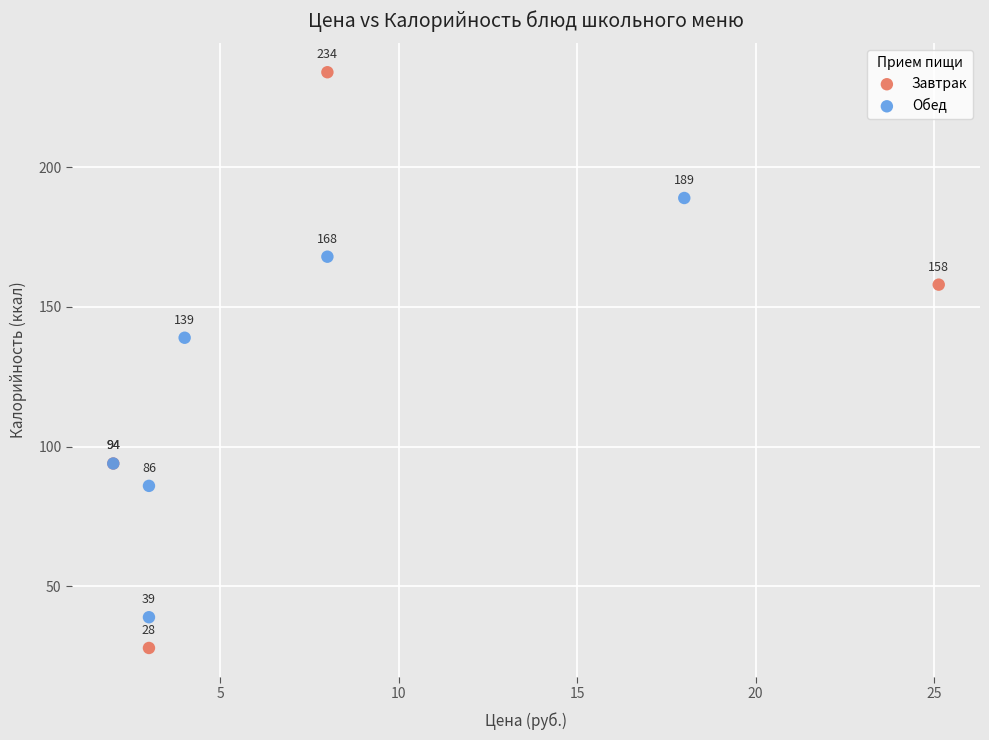

Which series reaches the minimum Y coordinate?

Завтрак